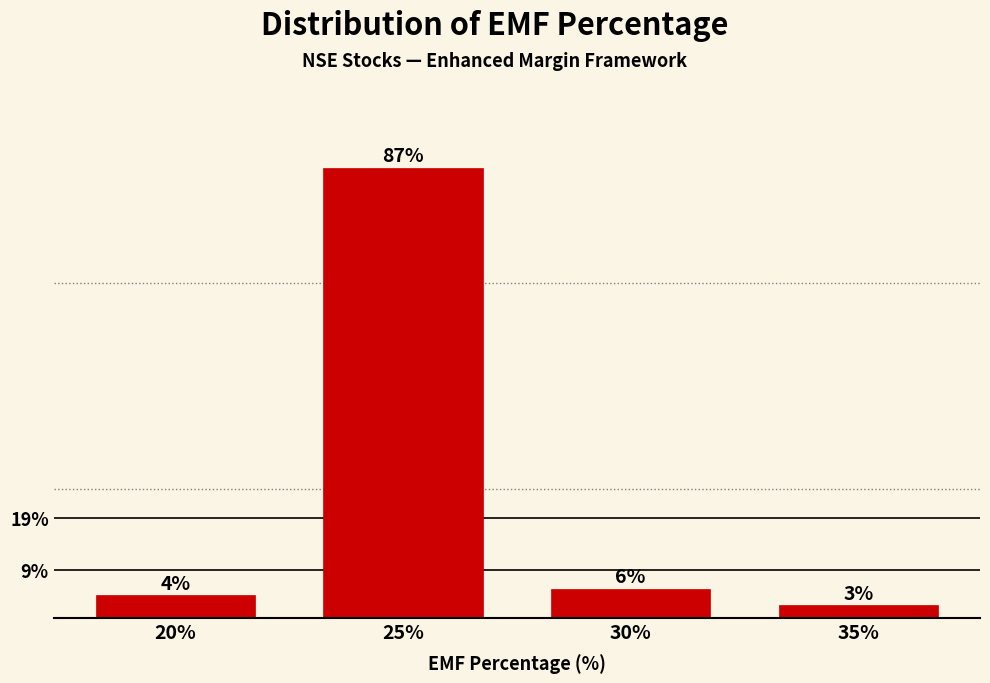

Are the bars horizontal?

No